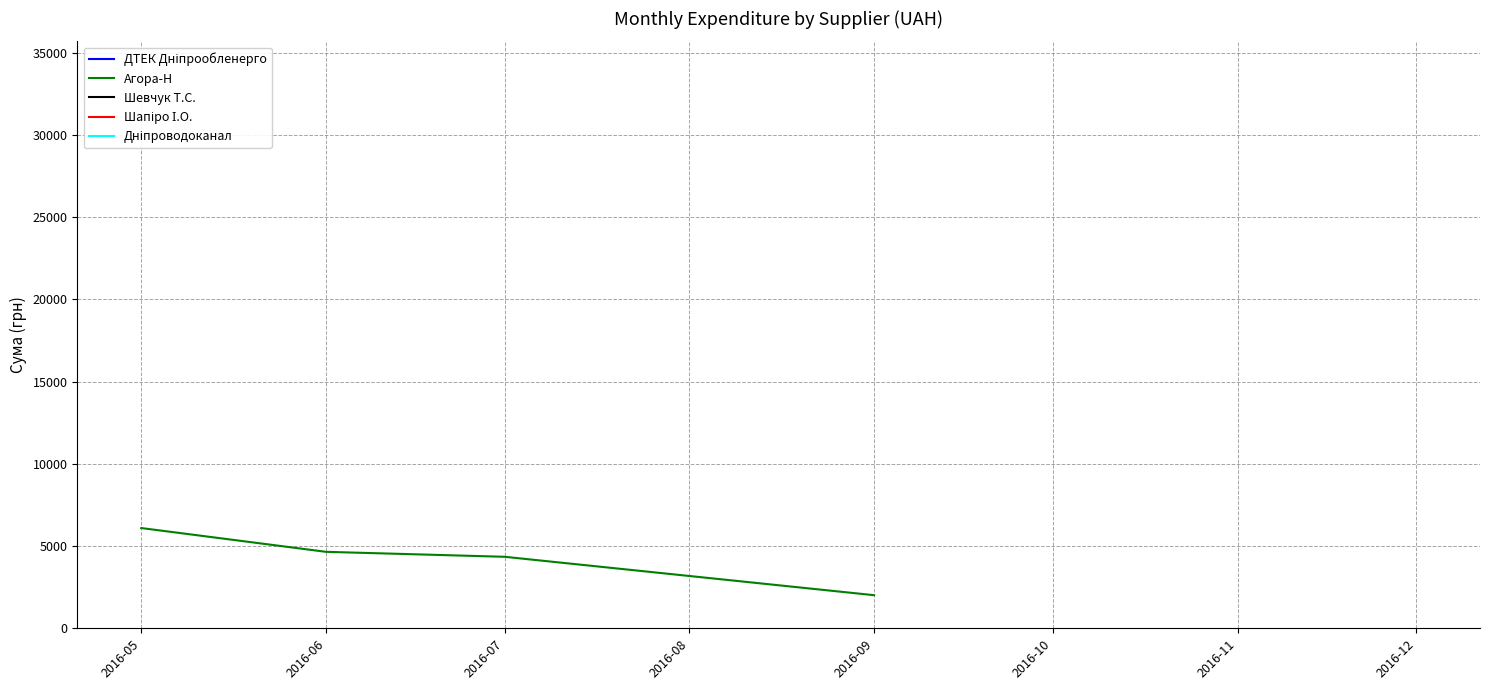

How many data points are above 4650?

1